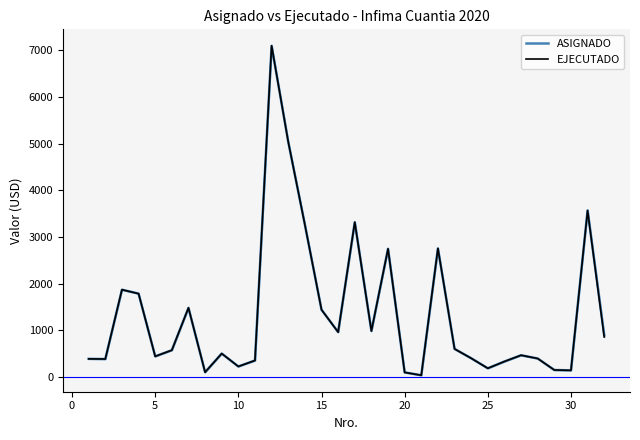

True or false: ASIGNADO and EJECUTADO cross at least once.

False